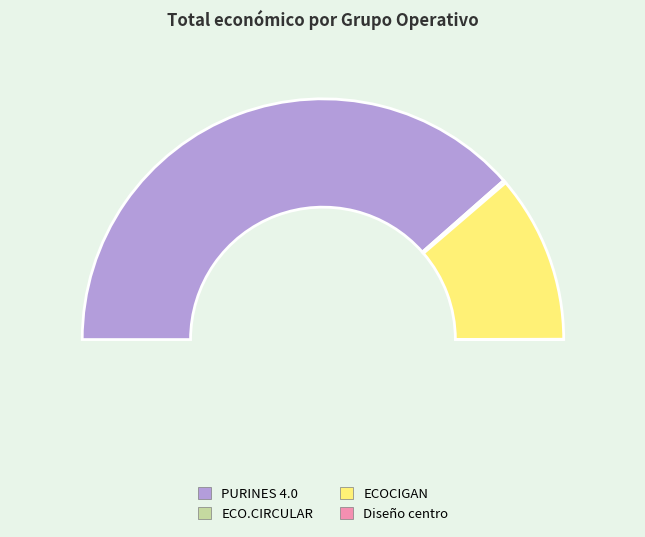

Which category has the biggest portion of the pie?

PURINES 4.0